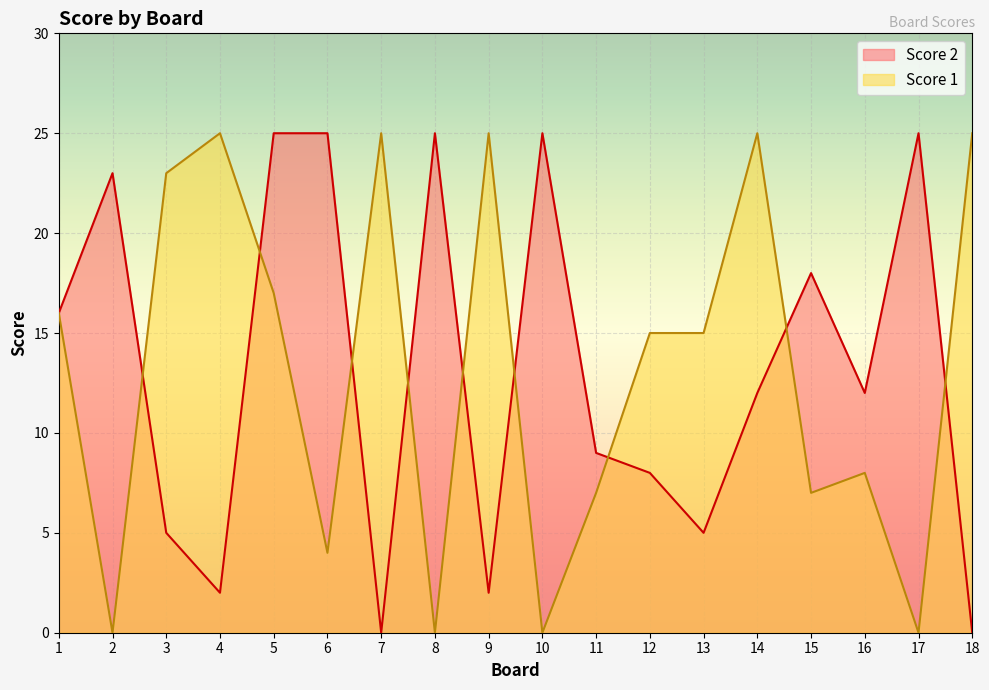

True or false: Score 2 and Score 1 cross at least once.

True